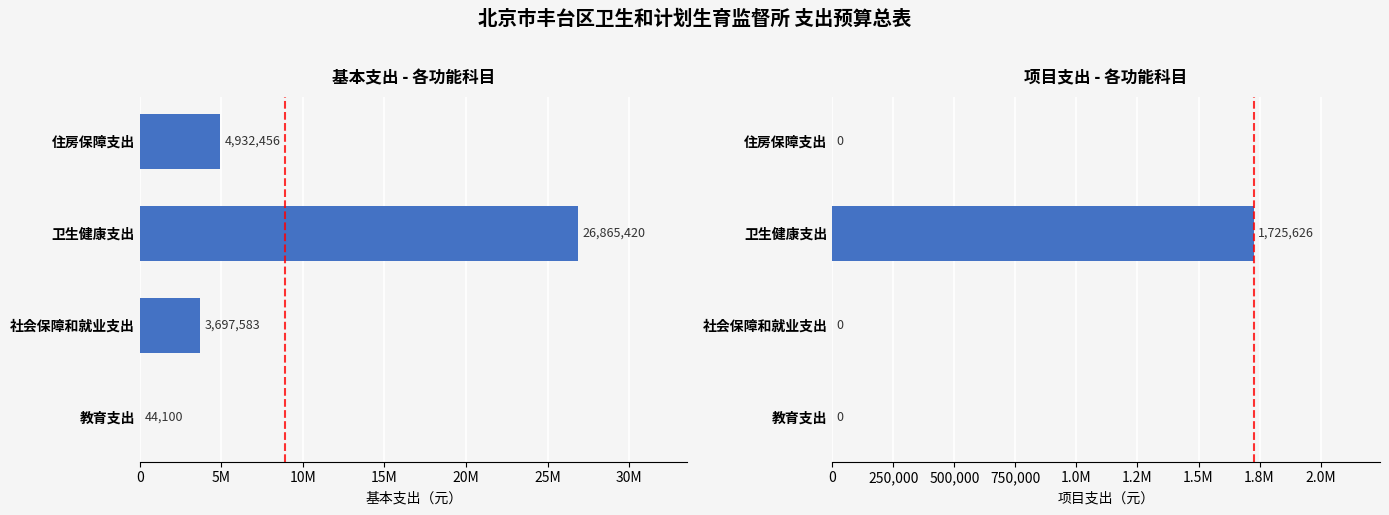

What are all the series names shown in the legend?

基本支出, 项目支出